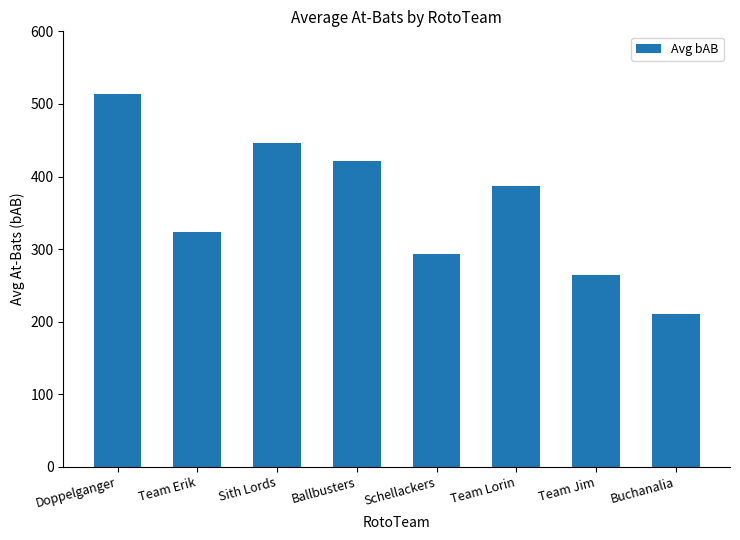

What is the change in value from Schellackers to Team Jim?

-28.7